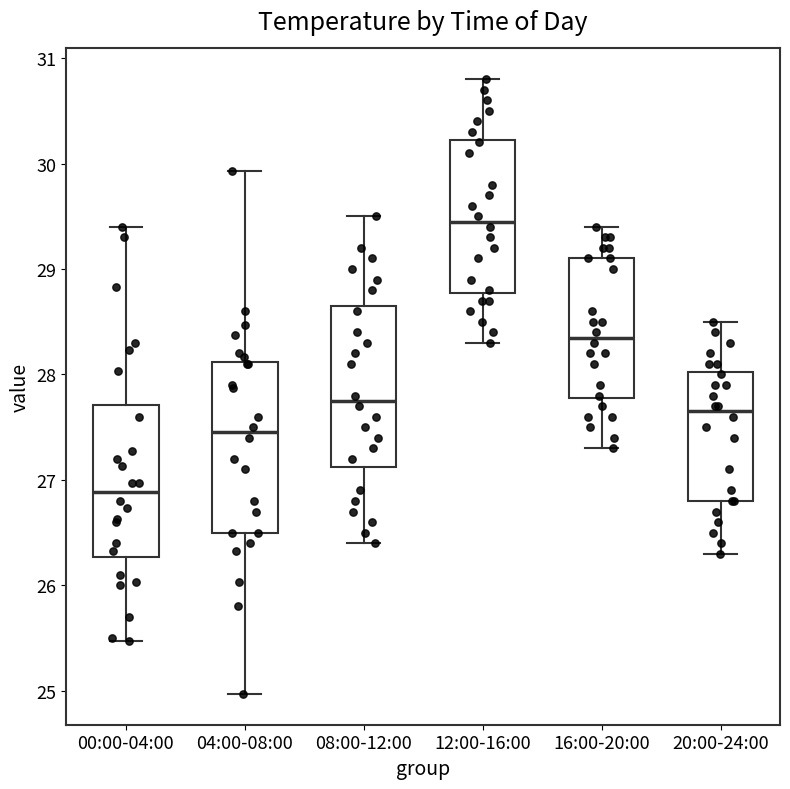

Where does the median line of the box for 00:00-04:00 sit on the y-axis? The values are not printed on the chart, so give them approximately, as read against the axis.

26.9